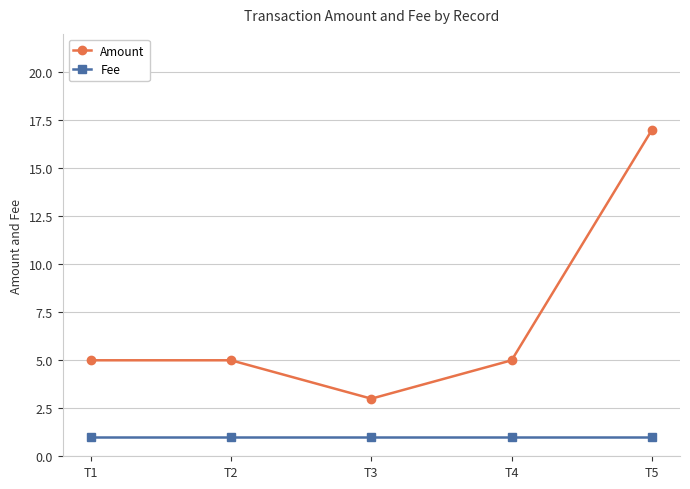

At how many categories does at least one series exceed 6?

1